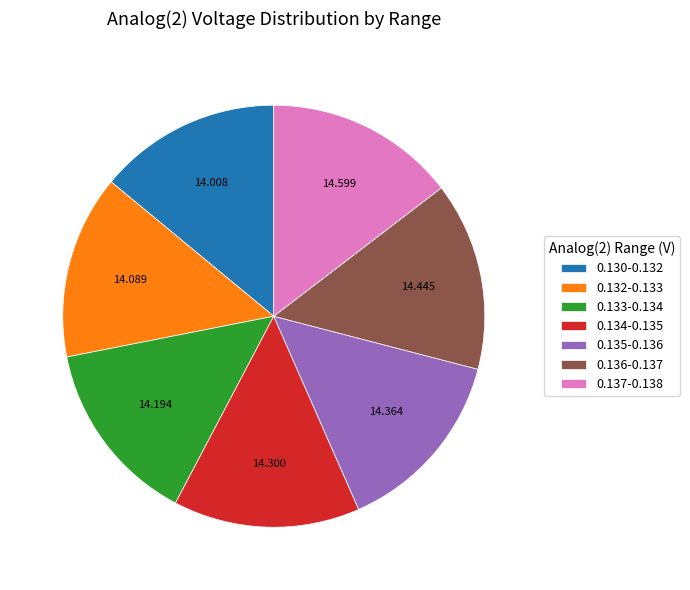

Does 0.134-0.135 represent more than half of the total?

No